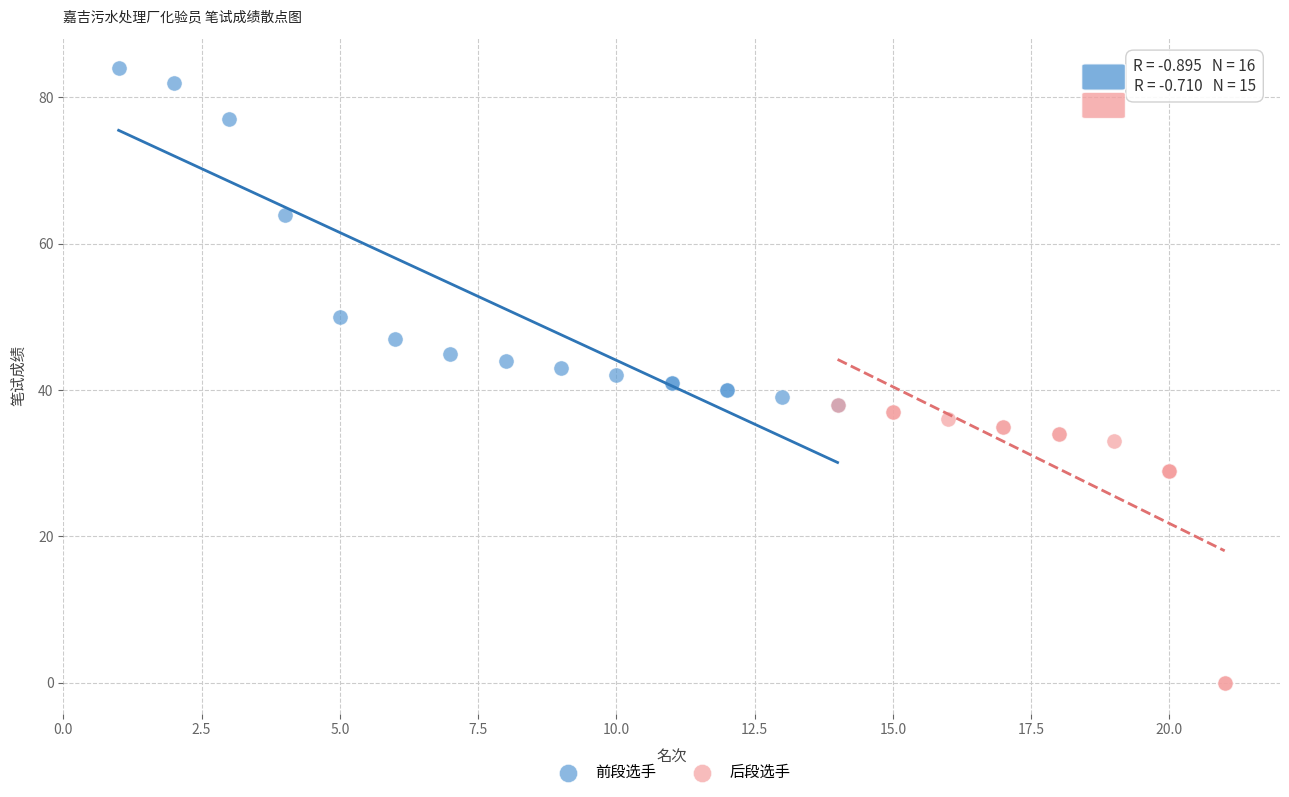

Which series has the largest Y range (max minus min)?

前段选手